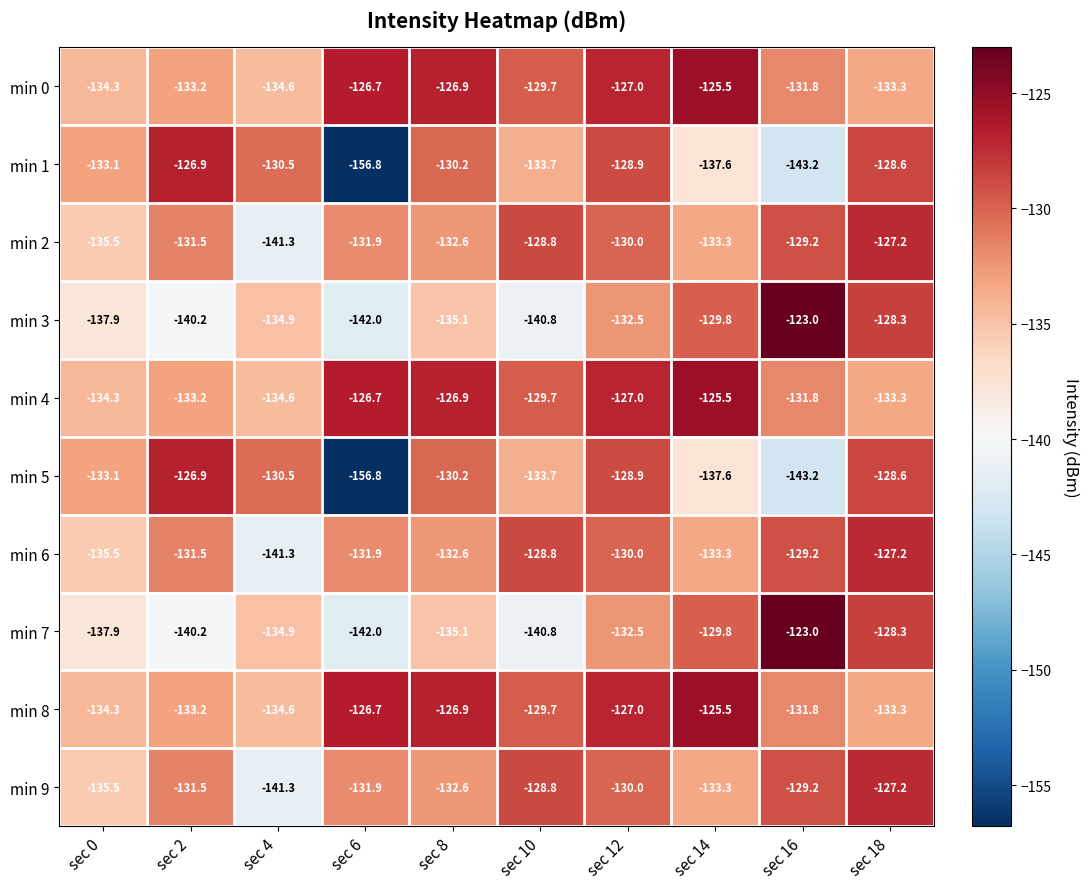

At sec 4, list the series in order from largest to smallest.

min 1, min 5, min 0, min 4, min 8, min 3, min 7, min 2, min 6, min 9